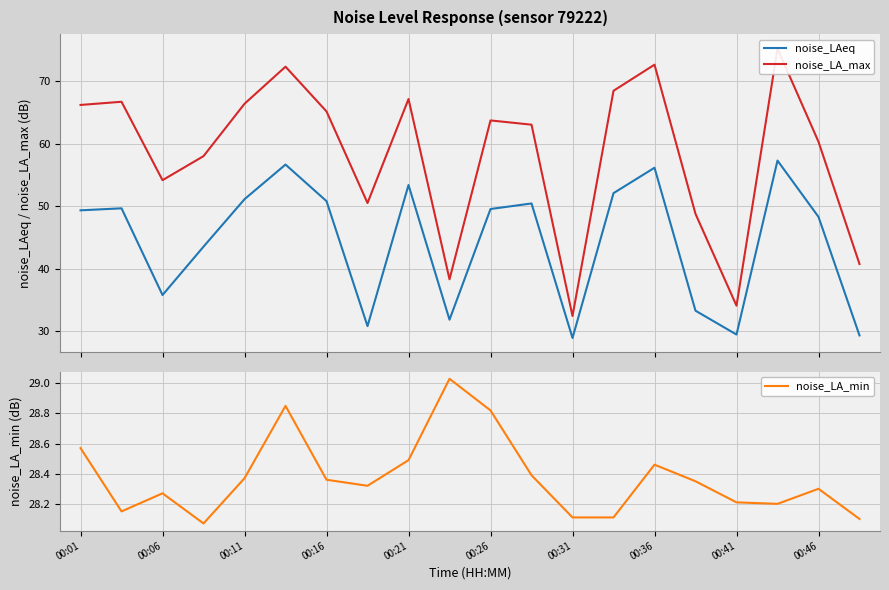

How many interior local valleys does the noise_LA_max series have?

5